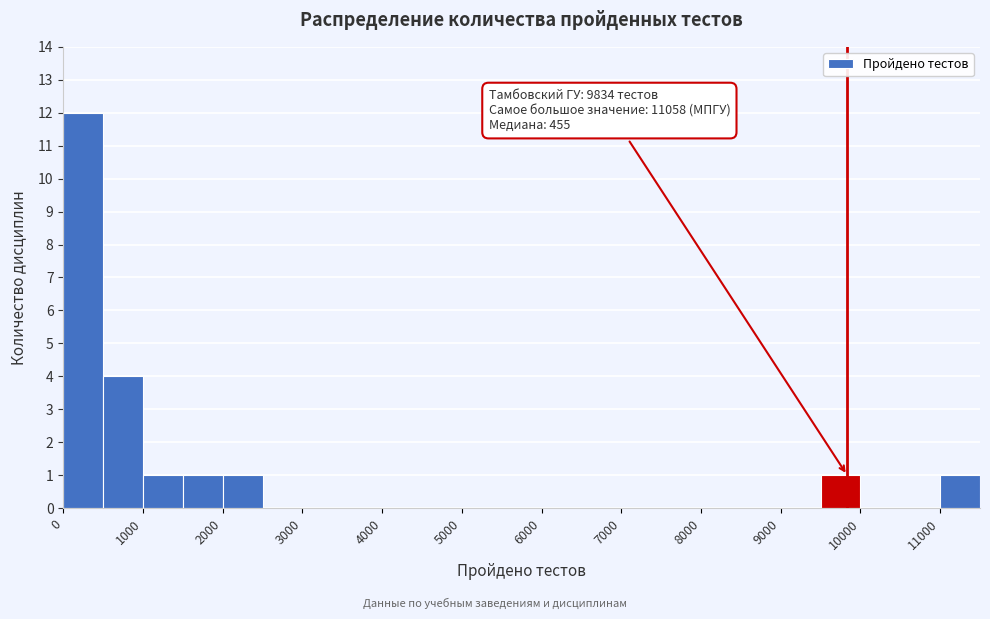

Which range on the x-axis has the tallest bar?

0 to 500